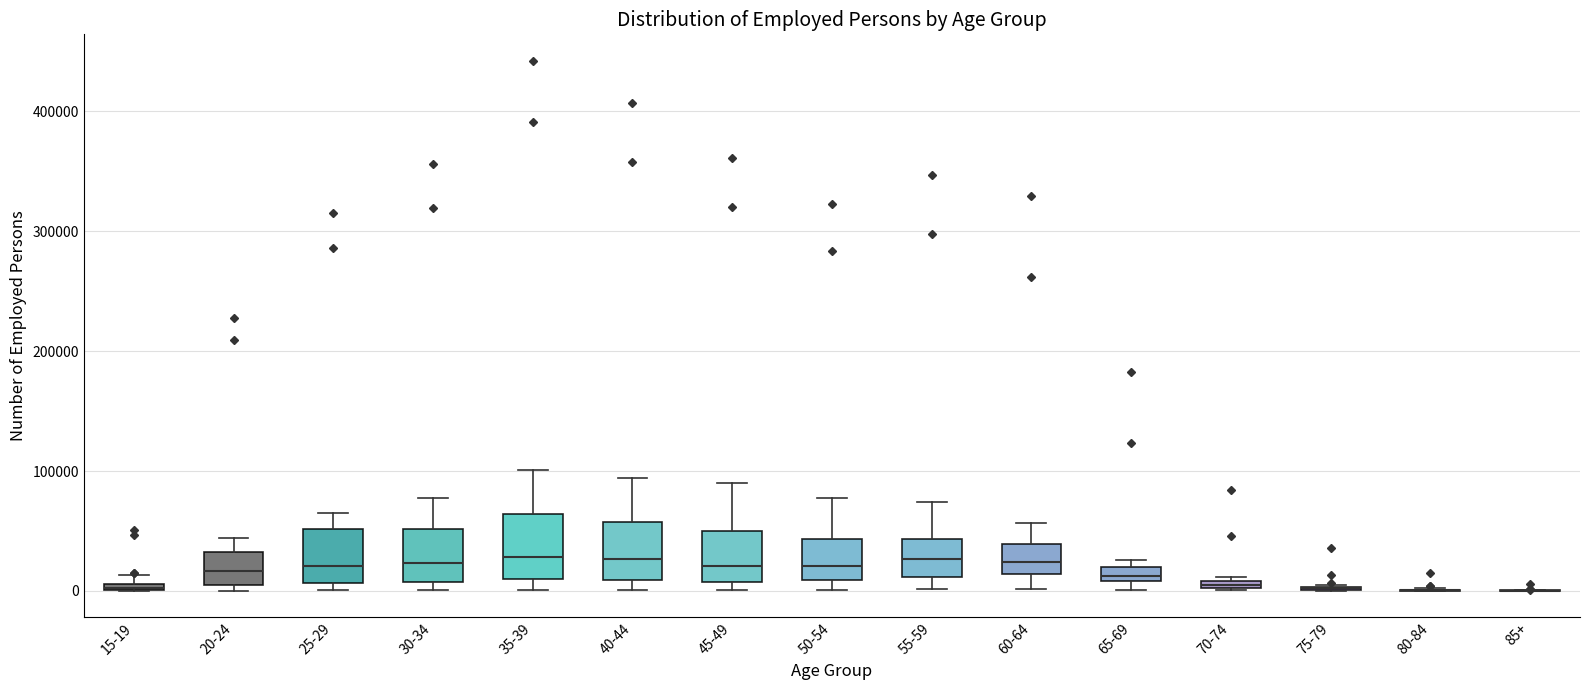

Where is the upper edge of the box for 70-74 on the y-axis? The values are not printed on the chart, so give them approximately, as read against the axis.

10000